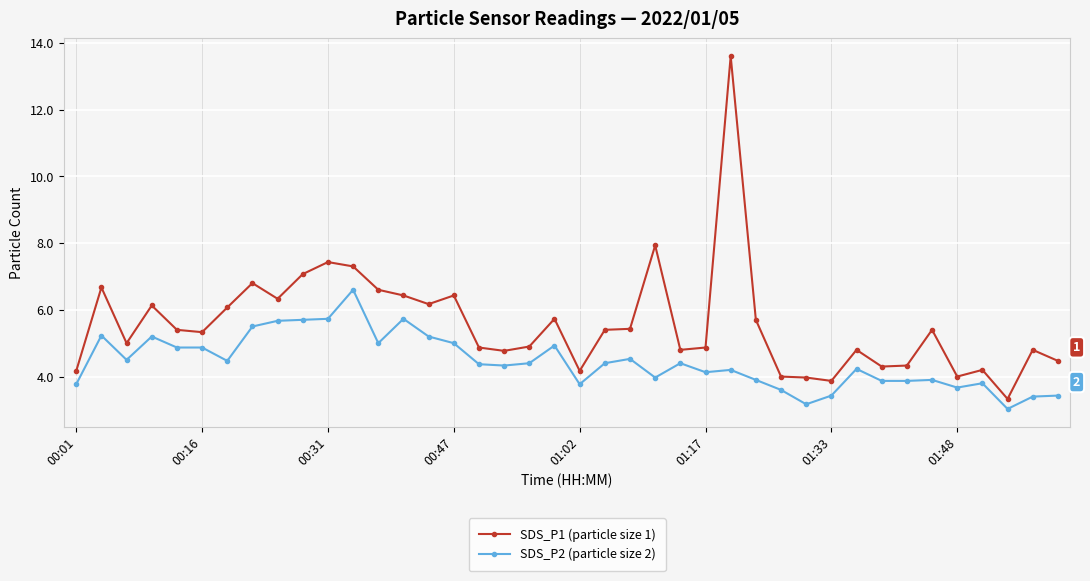

Which series has the largest range (max minus min)?

SDS_P1 (particle size 1)